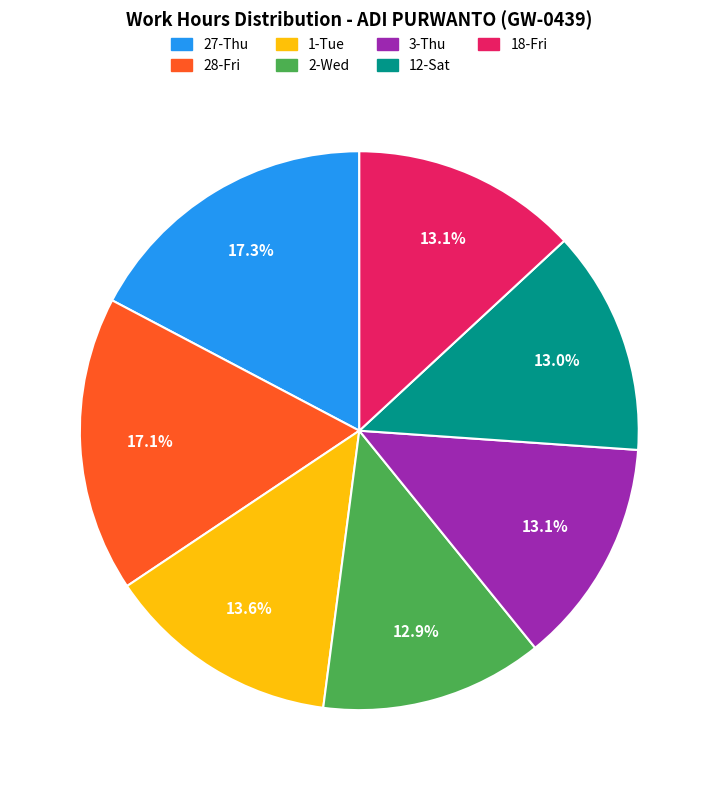

Is there any slice that represents more than half of the pie?

No